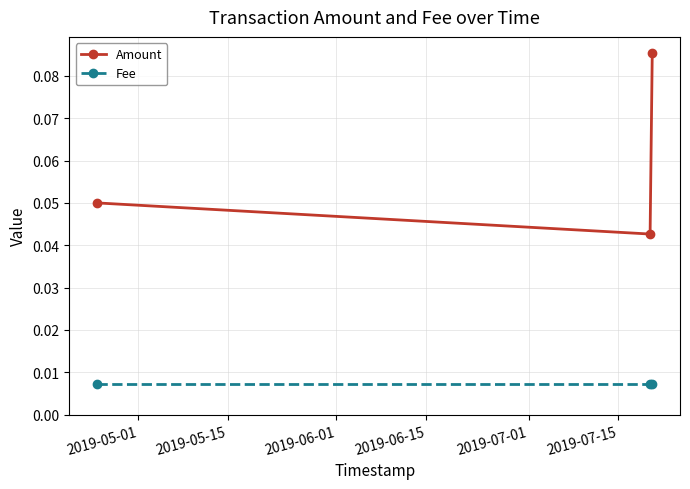

Count the number of categories in the chart.

3